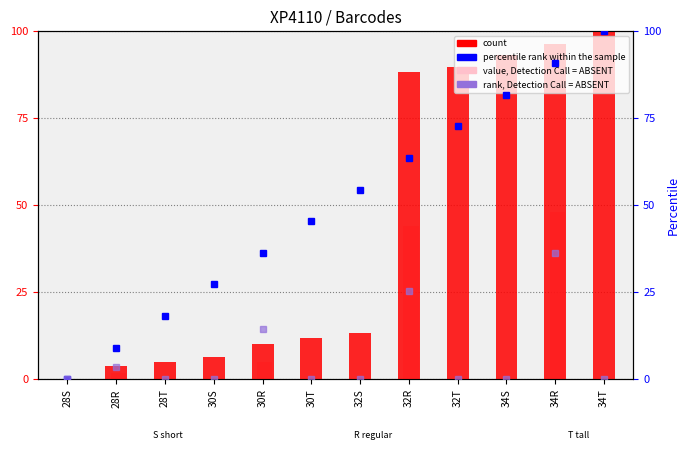

The value of count at 32R is 129.5. True or false?

False